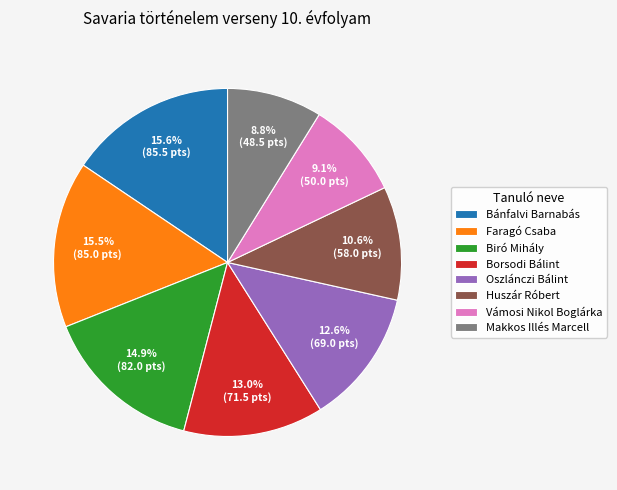

True or false: Makkos Illés Marcell accounts for 24% of the total.

False